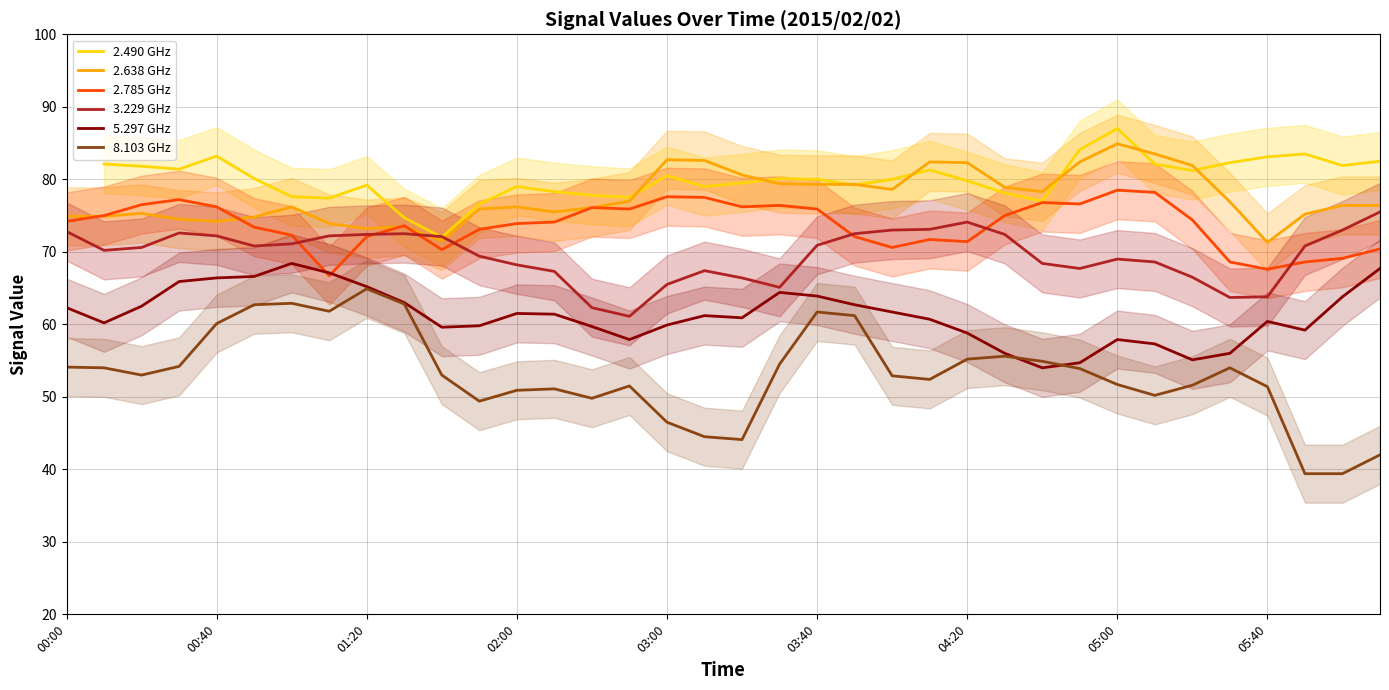

True or false: 2.638 GHz and 5.297 GHz cross at least once.

False